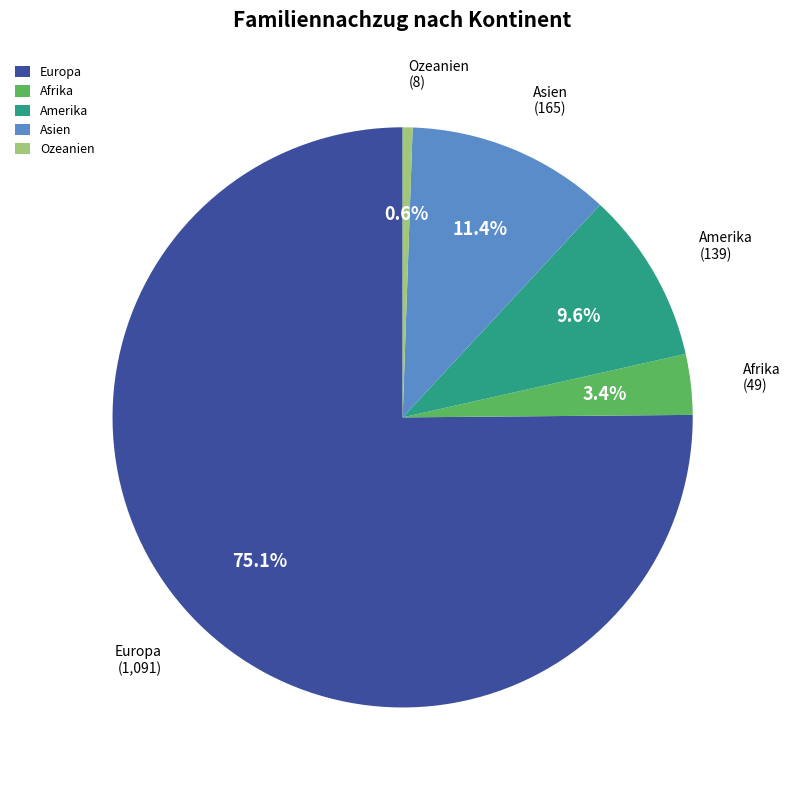

How many slices are in this pie chart?

5